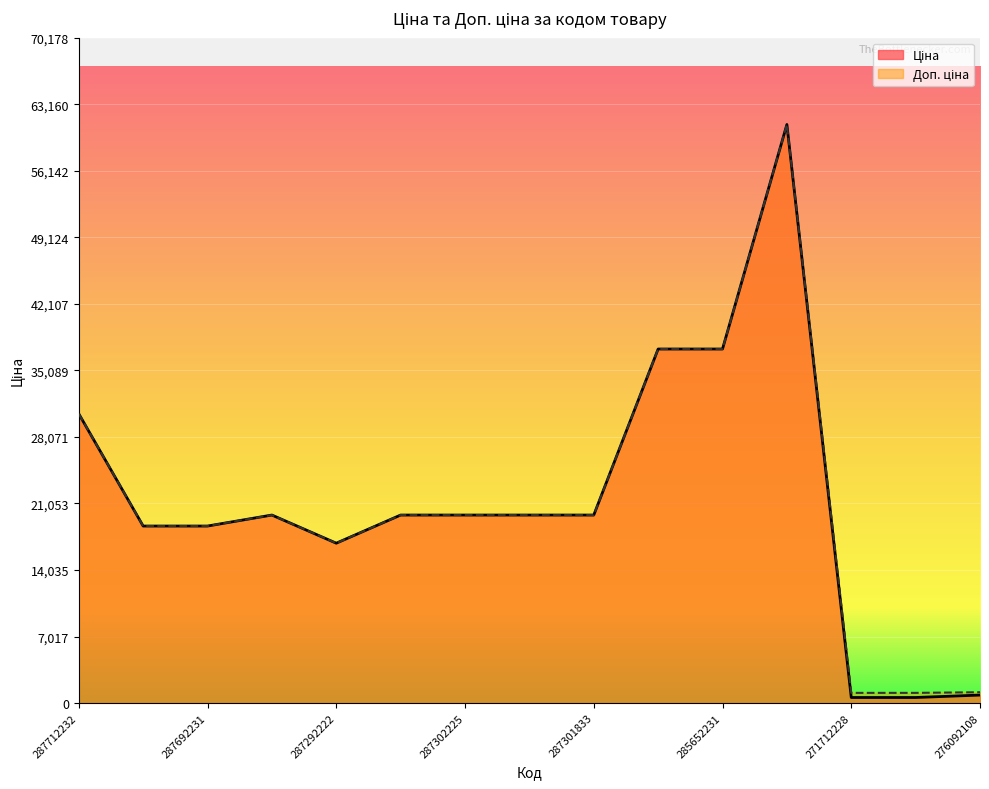

At which category does Ціна reach its first local peak?

287302223